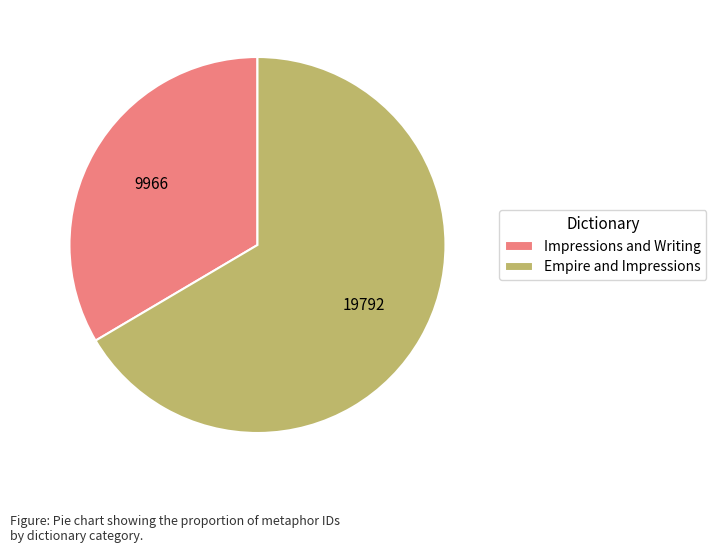

What is the largest slice in the pie chart?

Empire and Impressions